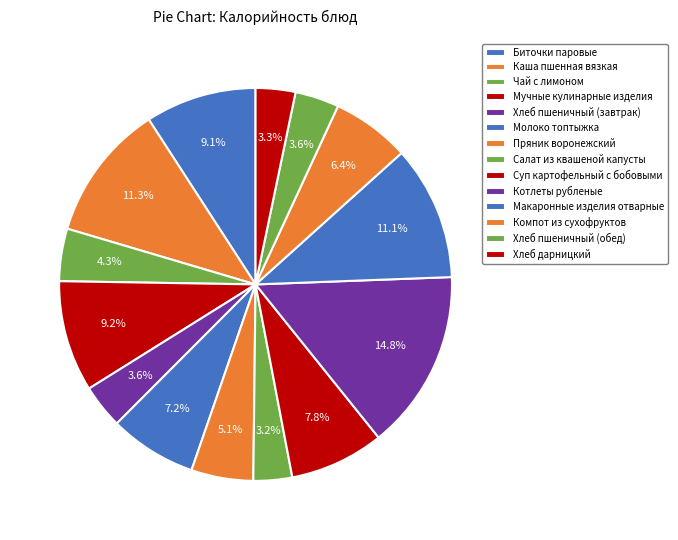

How many segments does this pie chart have?

14